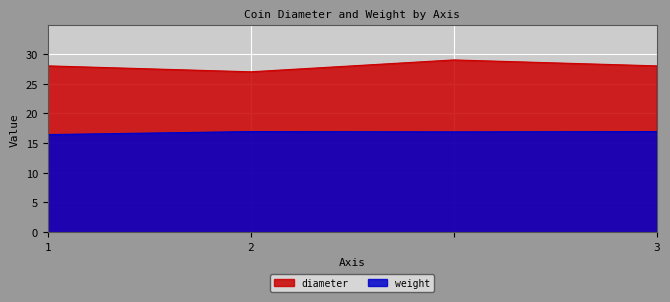

True or false: weight and diameter intersect in this chart.

False